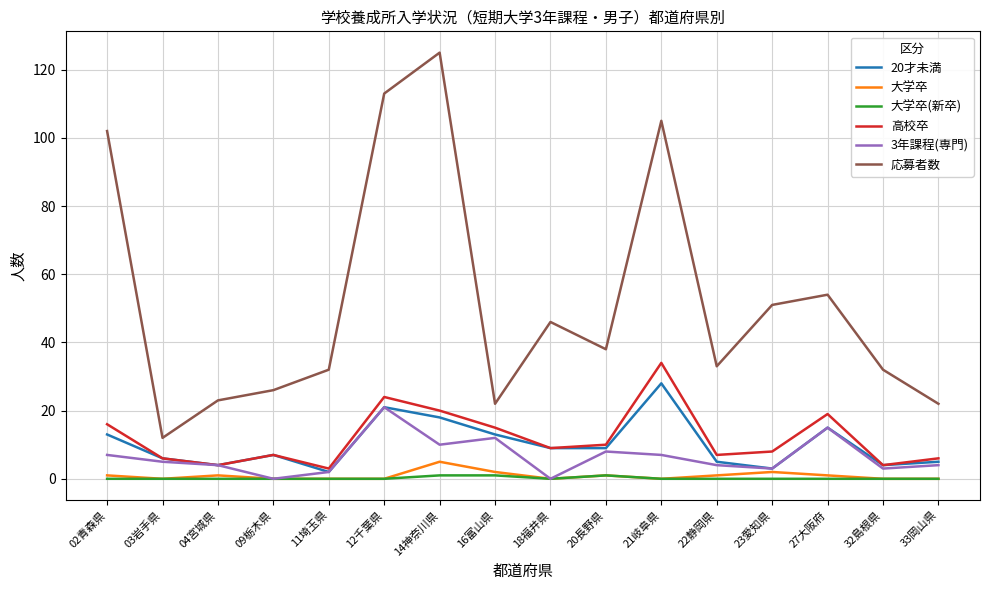

True or false: 応募者数 and 20才未満 intersect in this chart.

False